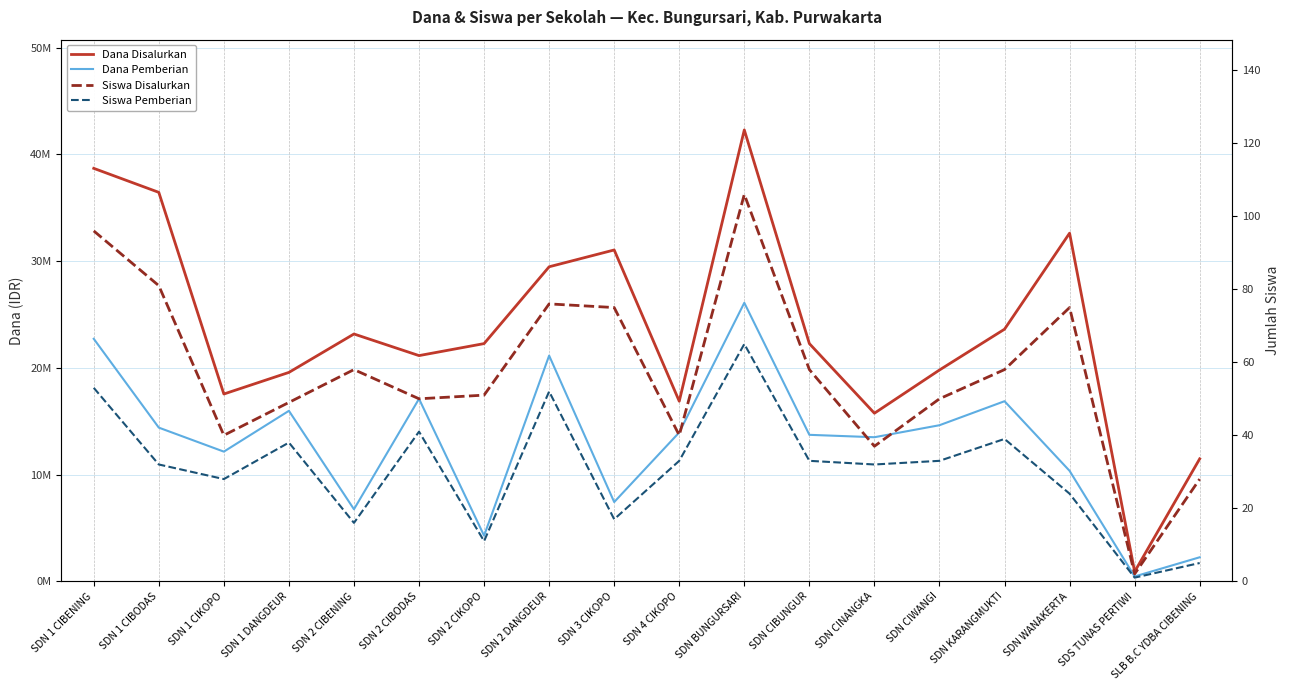

What is the highest value of the Dana Pemberian series?

26100000